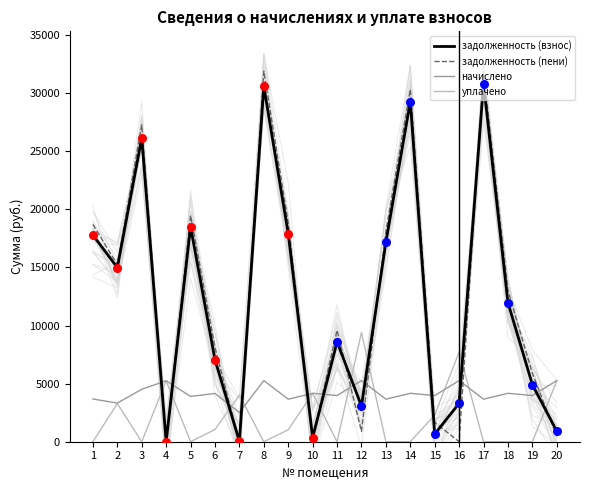

What is the total value across all series at 12?

18610.0